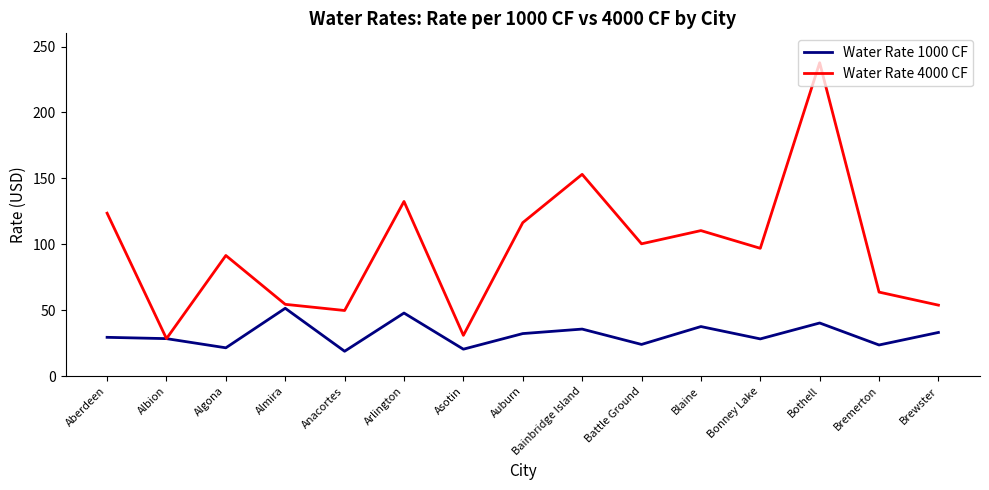

What is the average value of the Water Rate 4000 CF series?

96.3